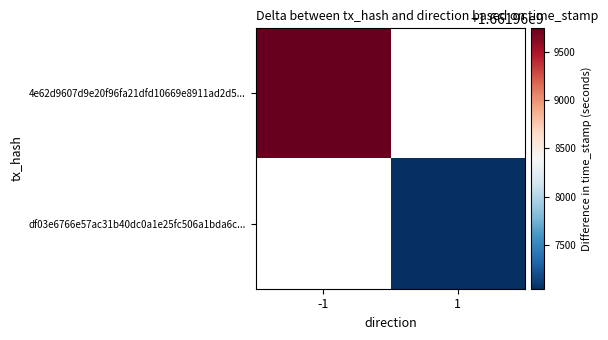

Rank the categories by 4e62d9607d9e20f96fa21dfd10669e8911ad2d5... value from highest to lowest.

-1, 1